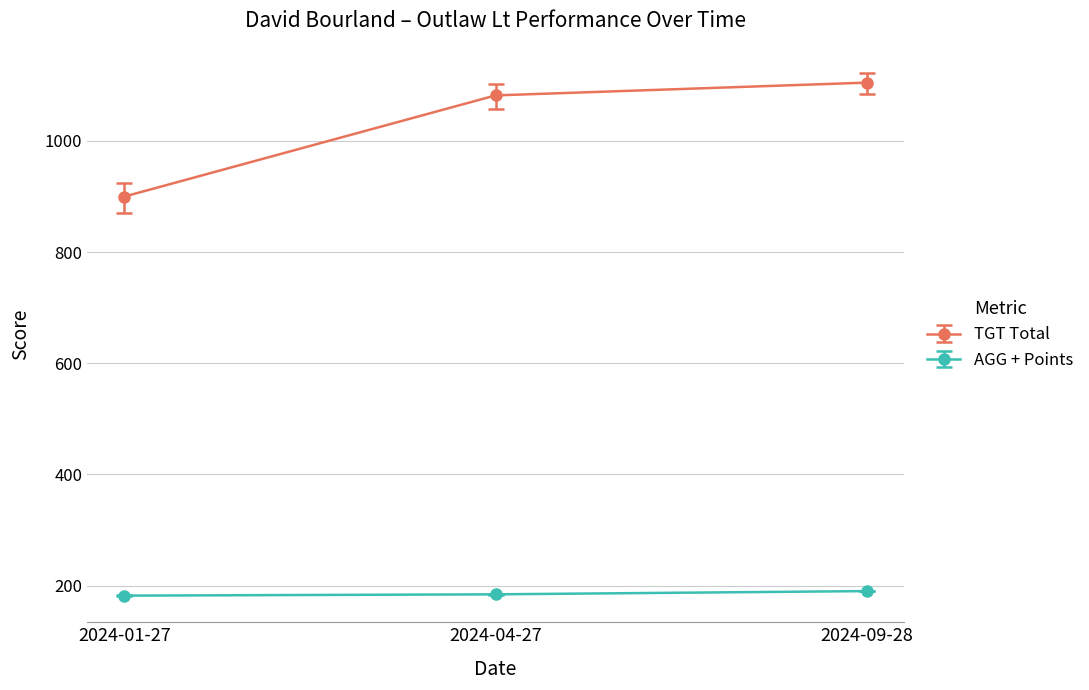

What is the value of the AGG + Points point at the 1st from the left?

182.0